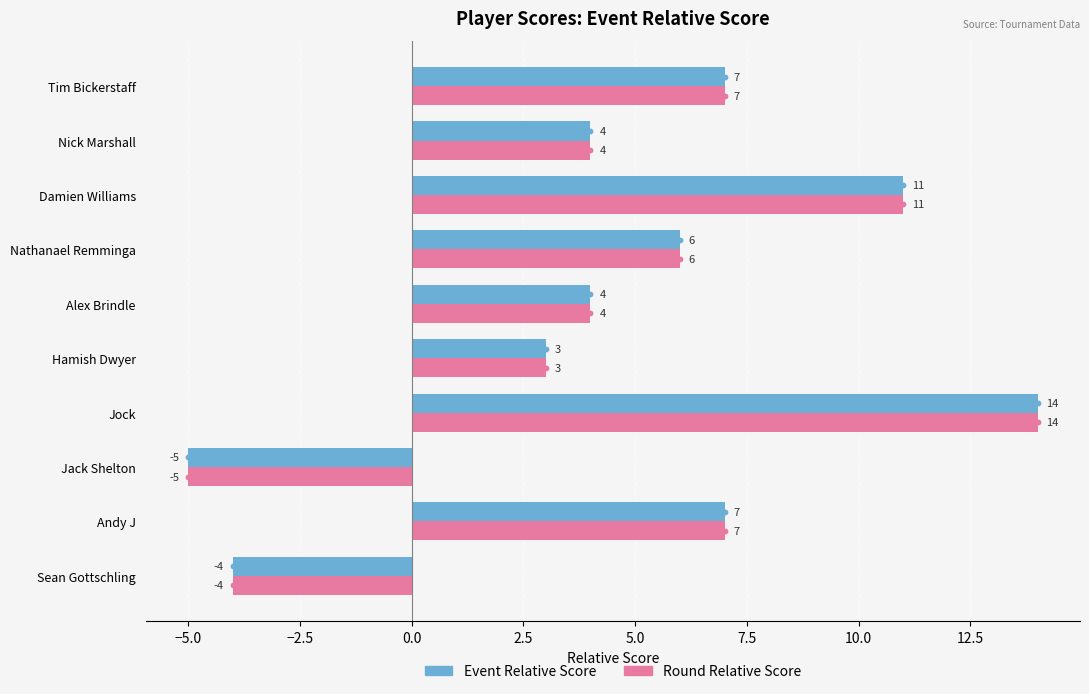

At how many categories does at least one series exceed 5?

5